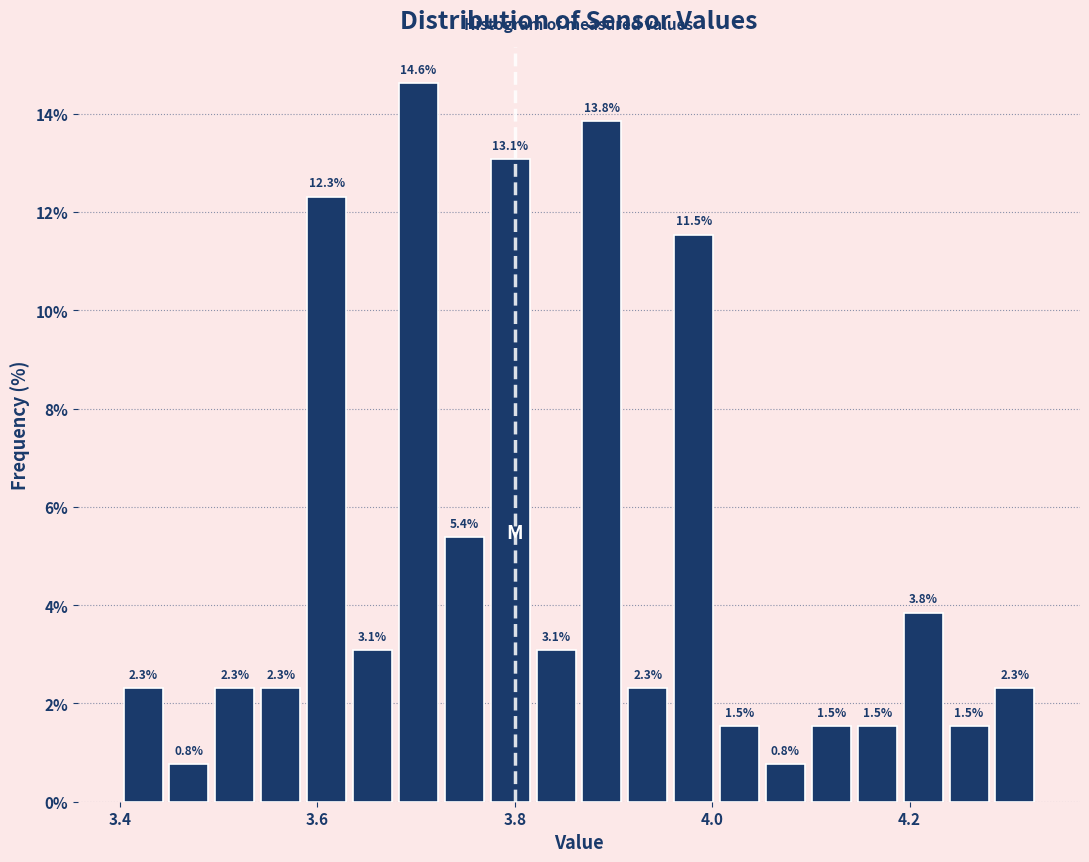

Read against the x-axis, roughly where is the centre of the tallest bar?

3.70